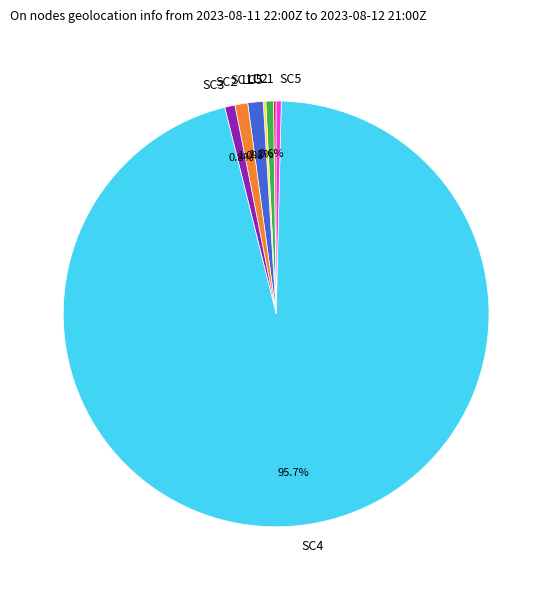

To the nearest percent, what portion does SC1 represent?

1%